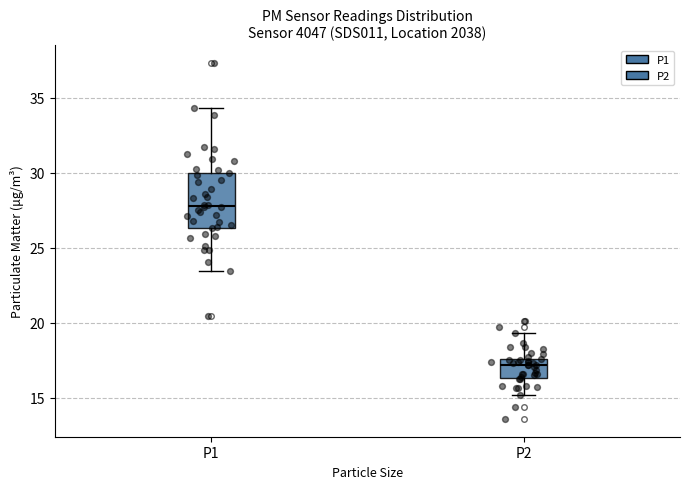

Which box's median line is the highest?

P1